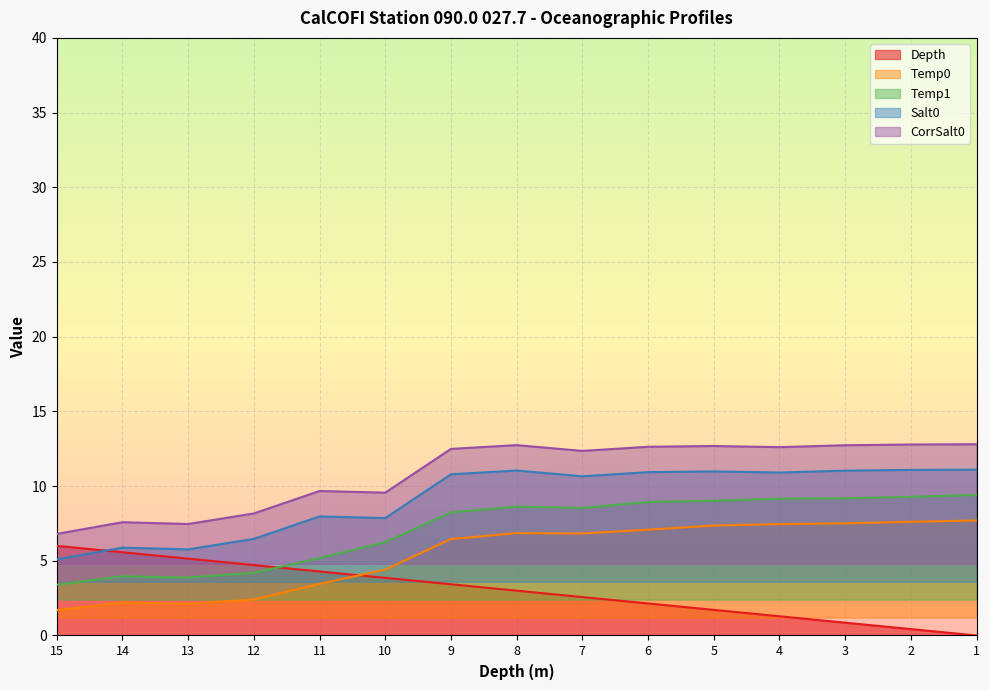

What is the average value of the Depth series?

3.0